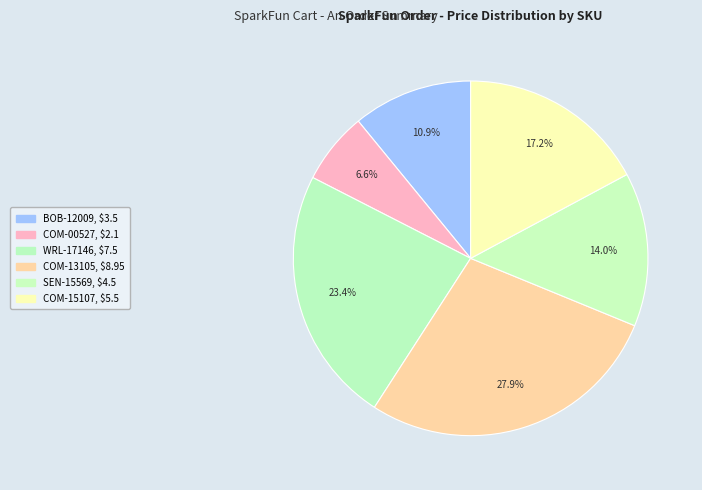

How many segments does this pie chart have?

6